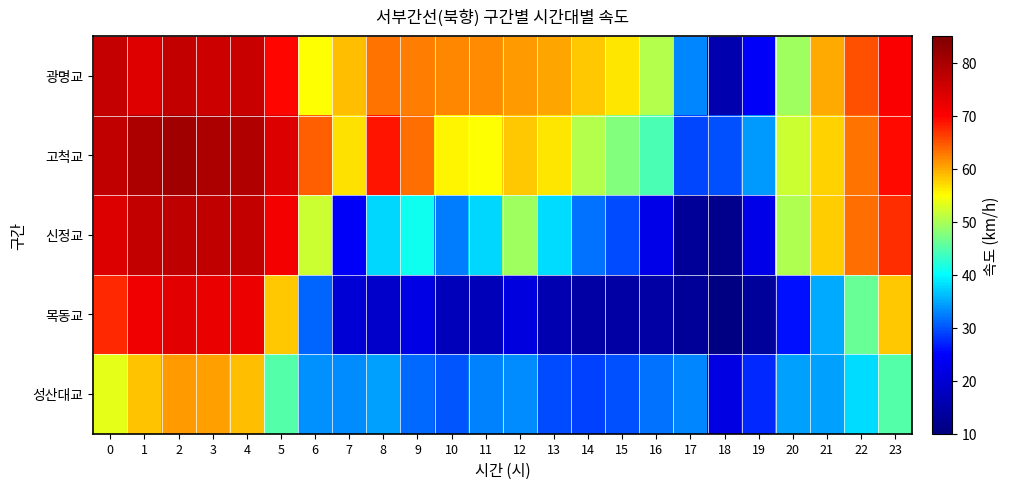

How many series are shown in this chart?

5